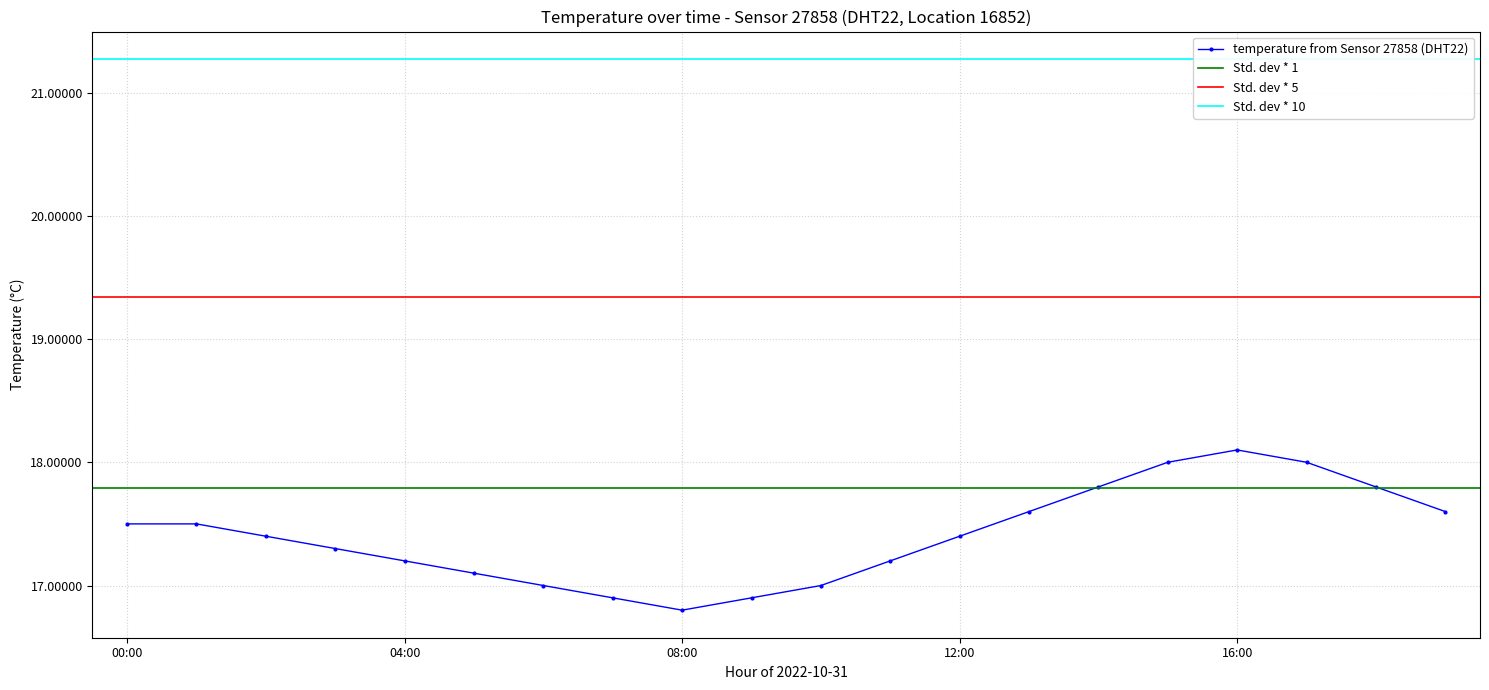

Read the value at 08:00.

16.8